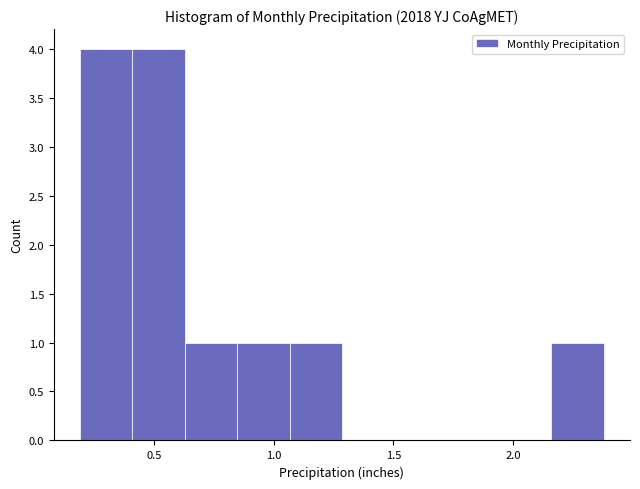

How tall is the bar that spans 0.85 to 1.05 on the x-axis? Neither the bar edges nor the heights are printed on the chart, so give them approximately, as read against the axes.

1